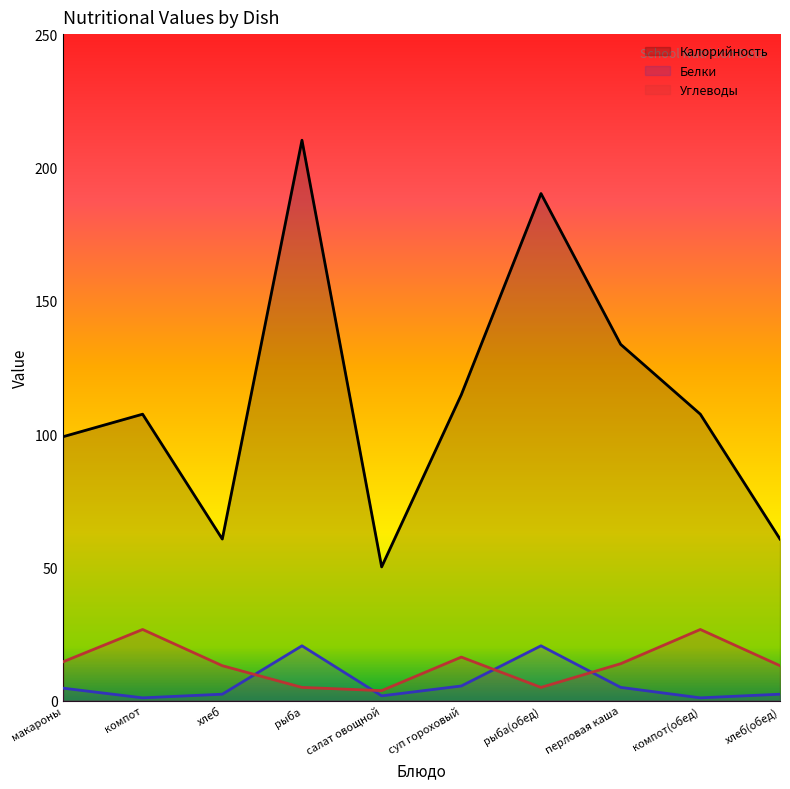

Reading left to right, transcribe all the data shown in this chart.

Калорийность: макароны=99.0	компот=107.4	хлеб=60.6	рыба=210.2	салат овощной=50.2	суп гороховый=114.8	рыба(обед)=190.2	перловая каша=133.6	компот(обед)=107.4	хлеб(обед)=60.6
Белки: макароны=4.7	компот=1.0	хлеб=2.4	рыба=20.6	салат овощной=1.8	суп гороховый=5.5	рыба(обед)=20.6	перловая каша=5.0	компот(обед)=1.0	хлеб(обед)=2.4
Углеводы: макароны=14.6	компот=26.7	хлеб=13.1	рыба=5.0	салат овощной=3.8	суп гороховый=16.3	рыба(обед)=5.0	перловая каша=13.8	компот(обед)=26.7	хлеб(обед)=13.1